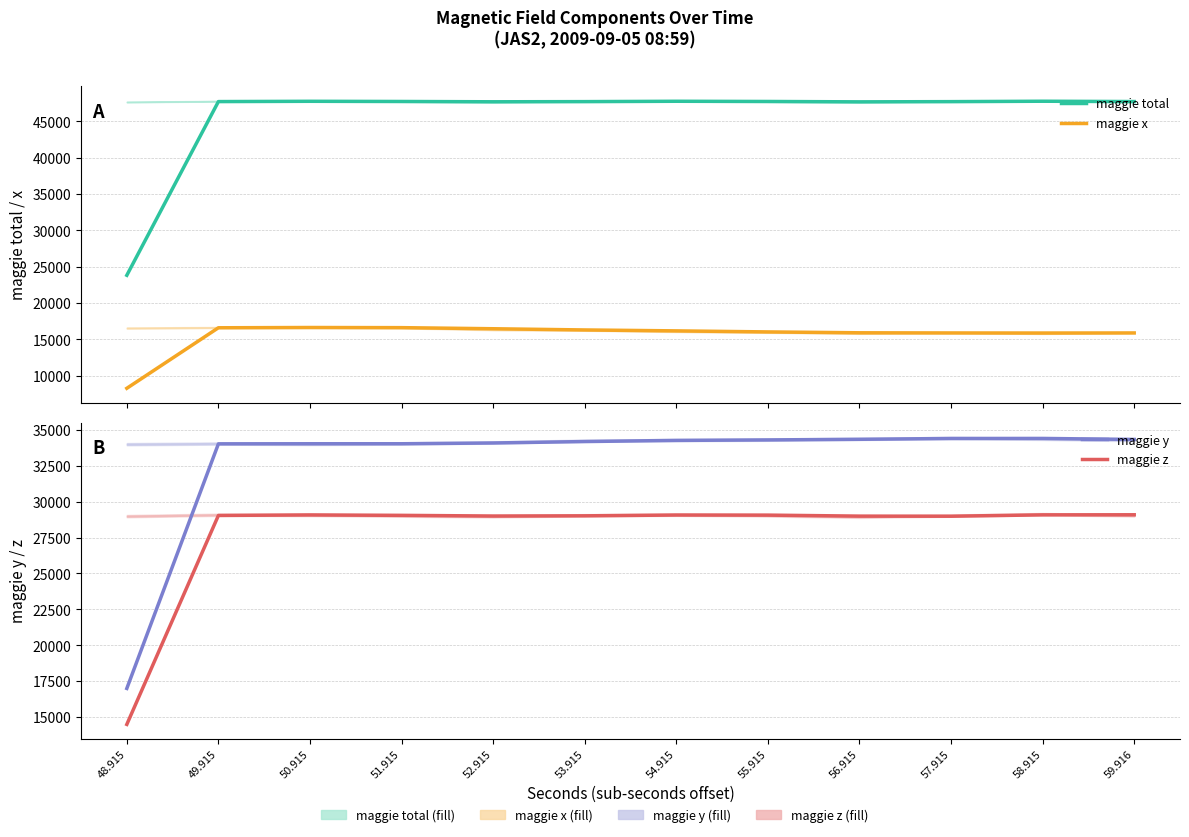

Which category has the highest value across all series?

58.915